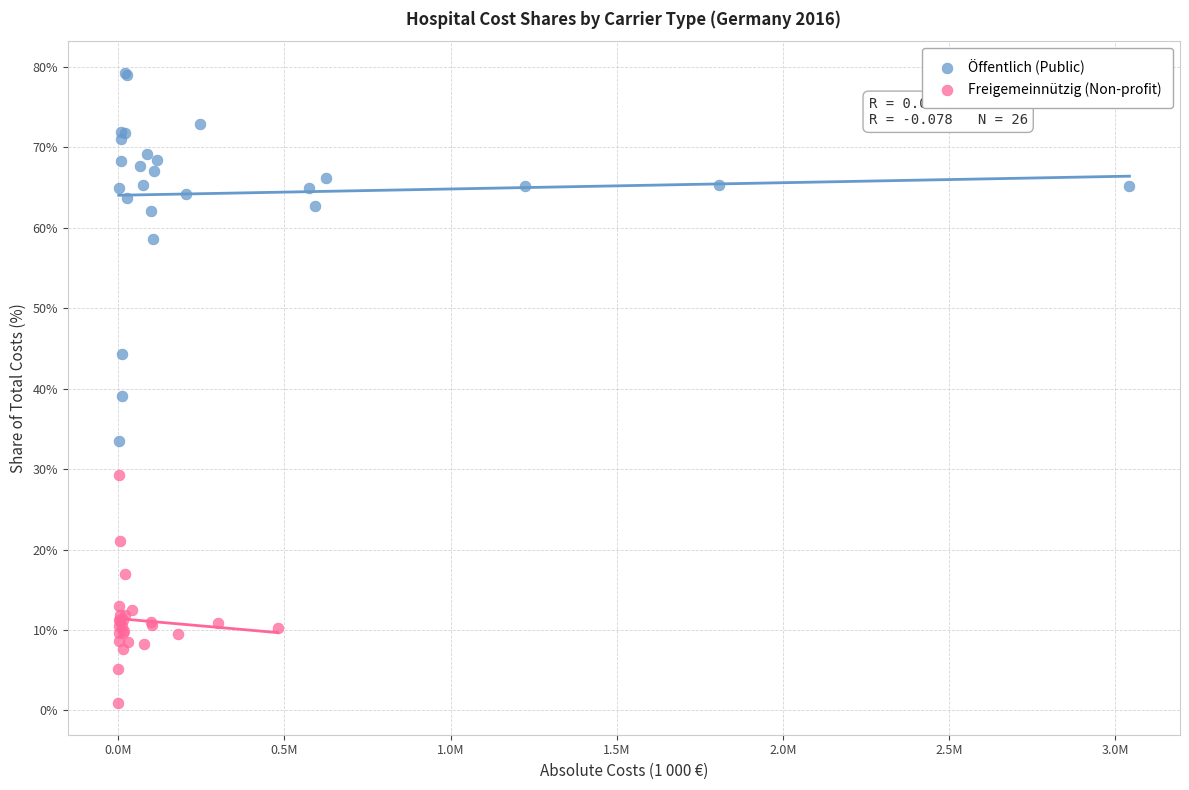

Which series has the largest Y range (max minus min)?

Öffentlich (Public)